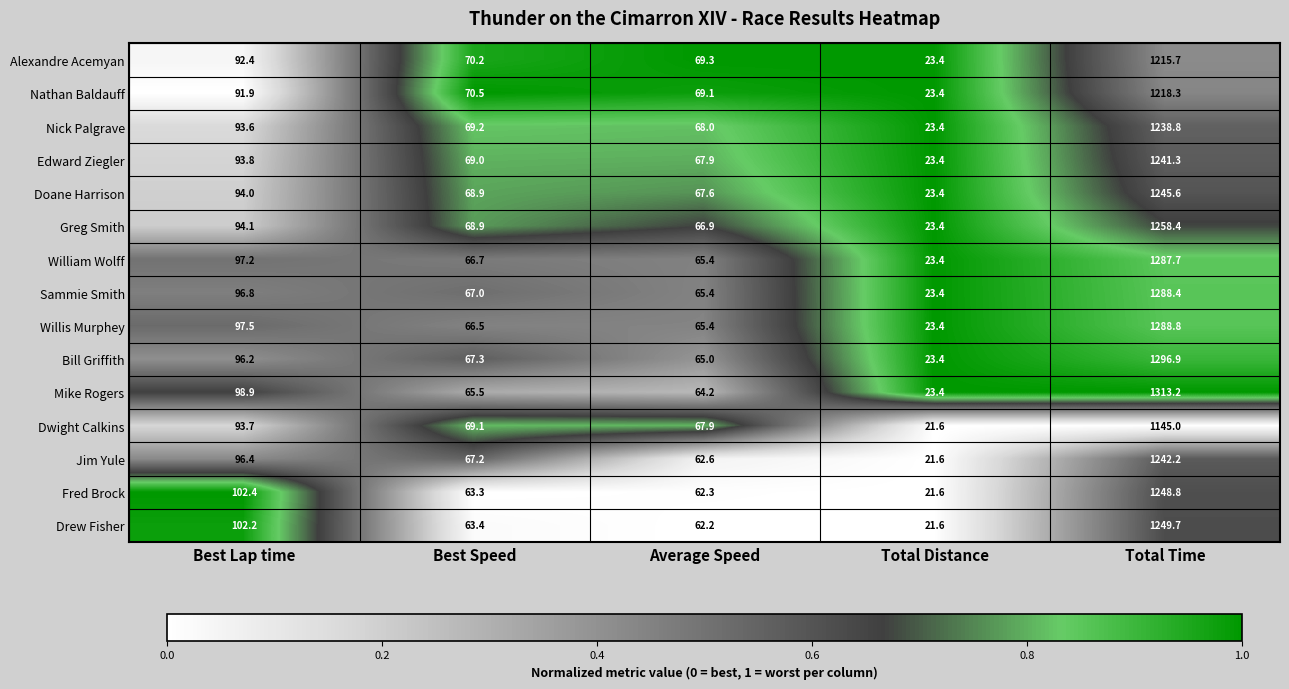

List the series in order of their peak value, lowest first.

Dwight Calkins, Alexandre Acemyan, Nathan Baldauff, Nick Palgrave, Edward Ziegler, Jim Yule, Doane Harrison, Fred Brock, Drew Fisher, Greg Smith, William Wolff, Sammie Smith, Willis Murphey, Bill Griffith, Mike Rogers